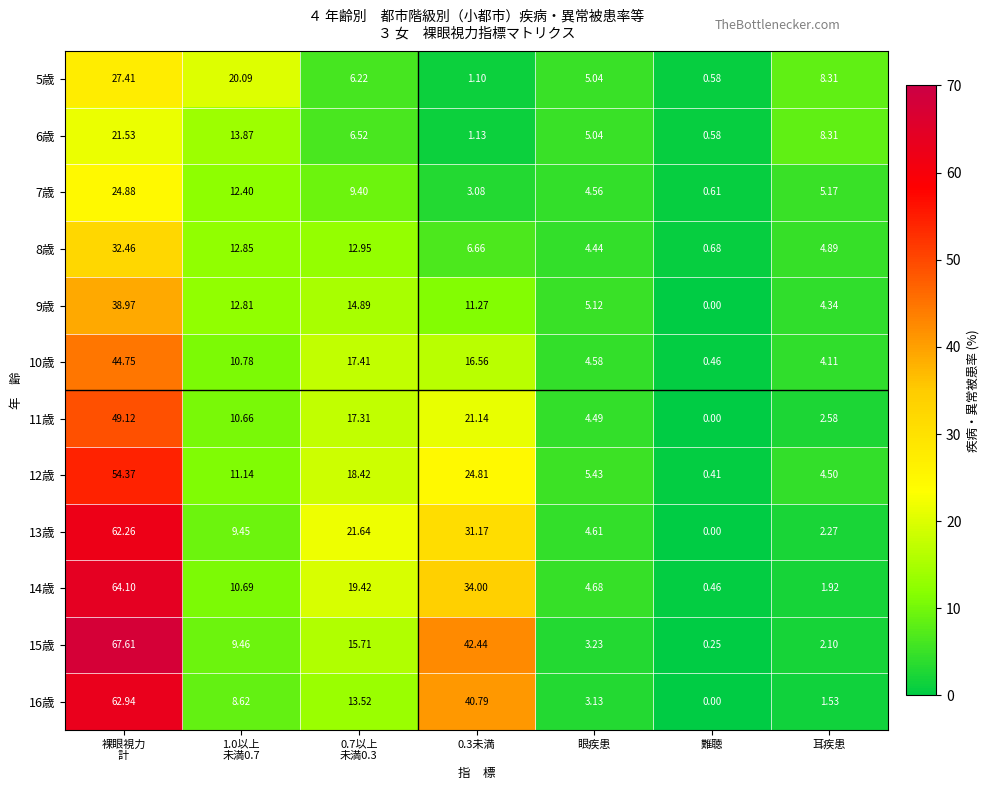

At which label does 5歳 reach its minimum?

難聴